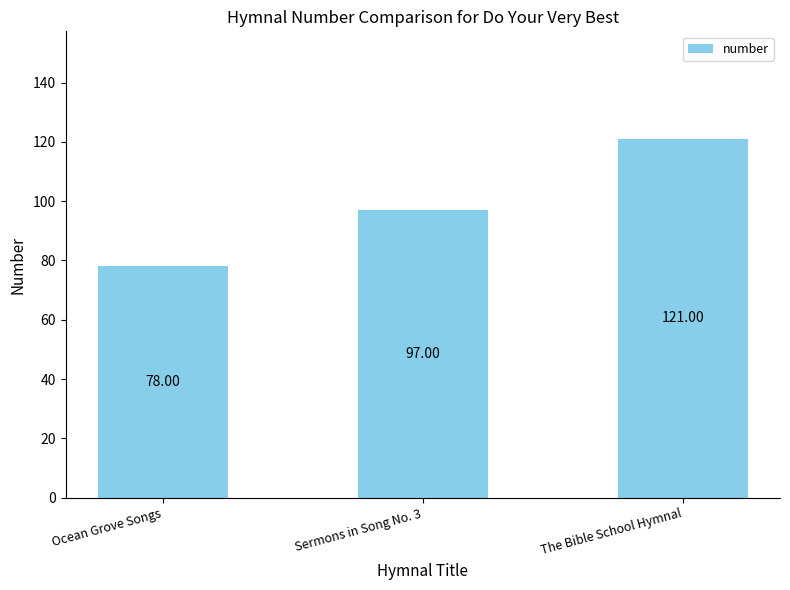

What is the average value?

99